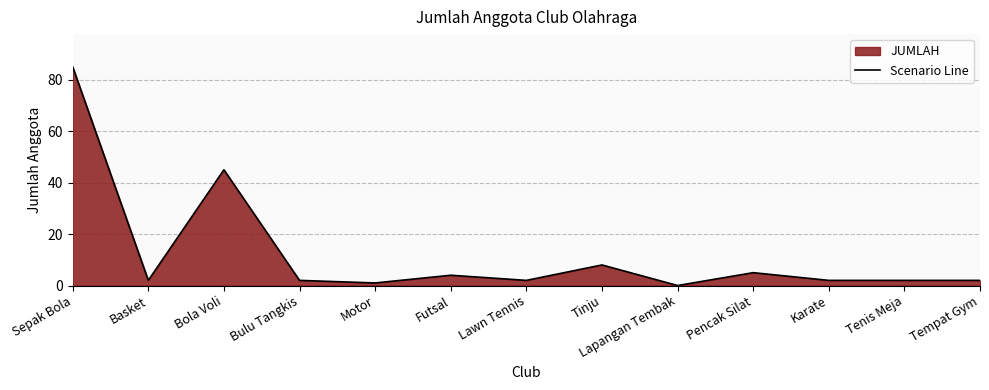

Reading left to right, what are all the values shown in this chart?

Sepak Bola=85	Basket=2	Bola Voli=45	Bulu Tangkis=2	Motor=1	Futsal=4	Lawn Tennis=2	Tinju=8	Lapangan Tembak=0	Pencak Silat=5	Karate=2	Tenis Meja=2	Tempat Gym=2